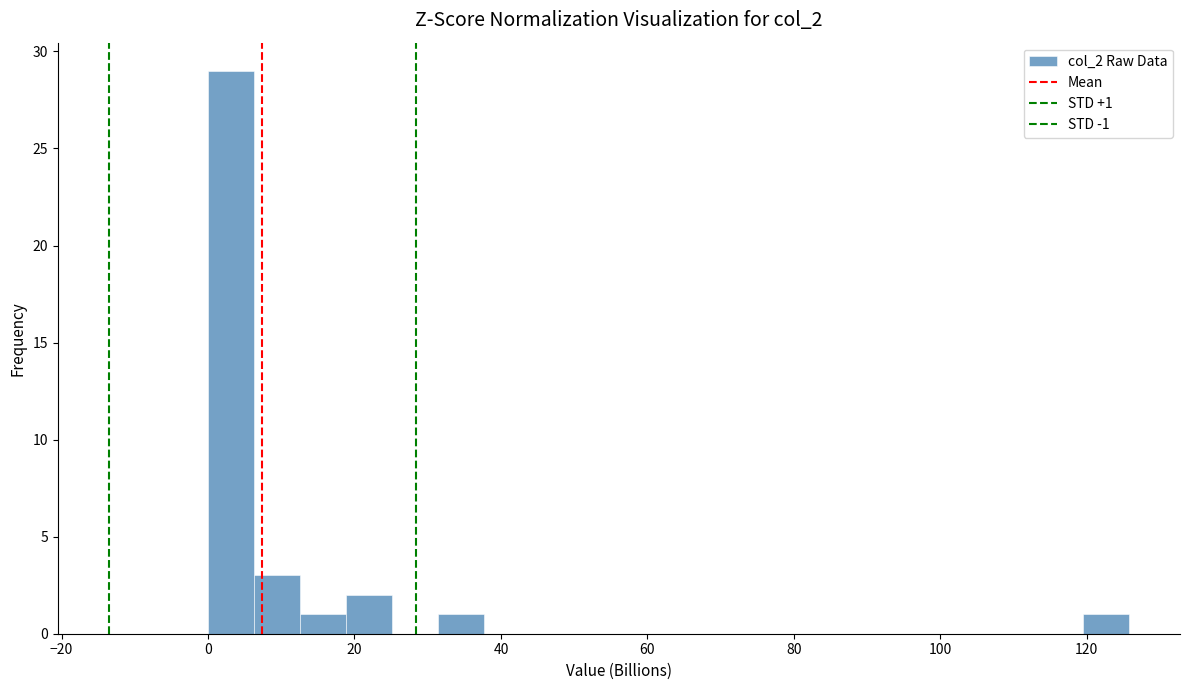

Around what value on the x-axis is the tallest bar? Give the approximate position of its centre, as read against the axis.

4